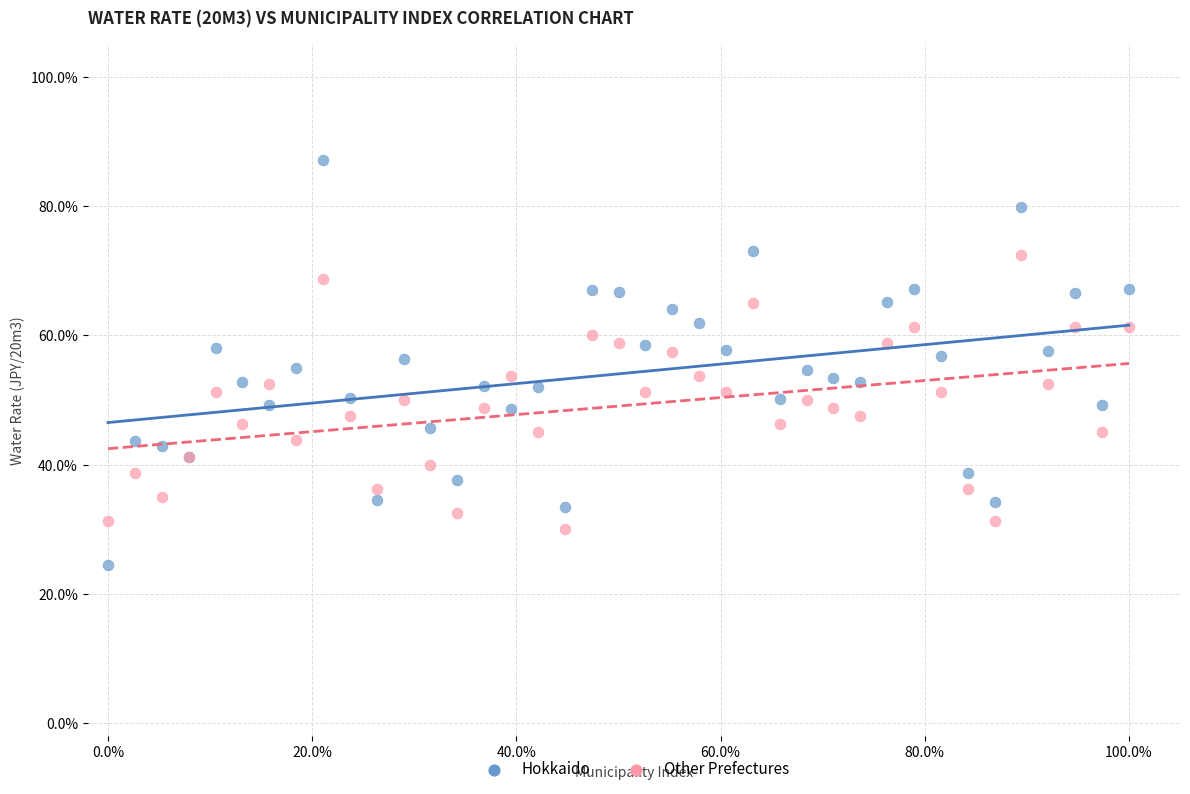

Which series contains the lowest Y value?

Hokkaido